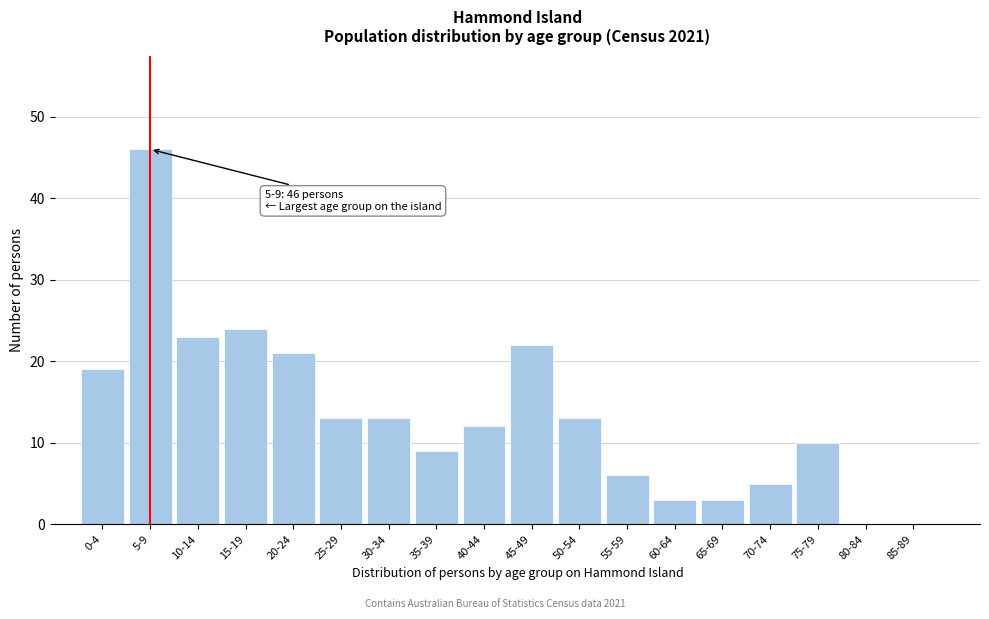

Reading left to right, transcribe all the data shown in this chart.

0-4=19	5-9=46	10-14=23	15-19=24	20-24=21	25-29=13	30-34=13	35-39=9	40-44=12	45-49=22	50-54=13	55-59=6	60-64=3	65-69=3	70-74=5	75-79=10	80-84=0	85-89=0